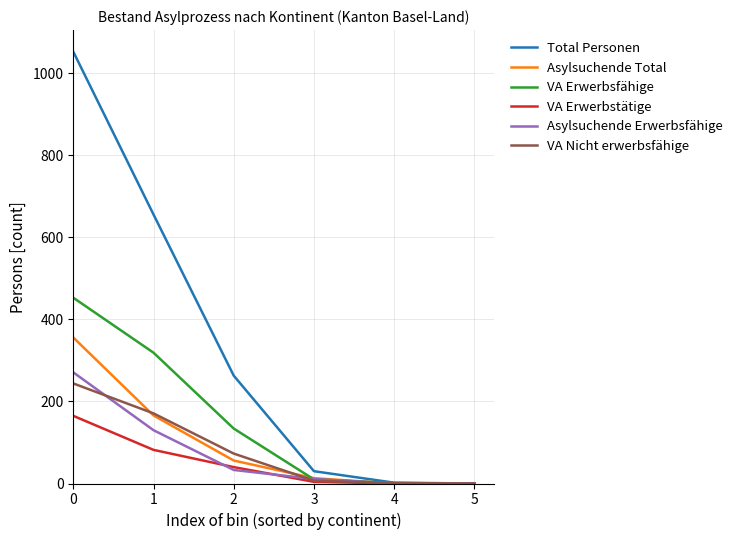

At how many categories does at least one series exceed 1028?

1